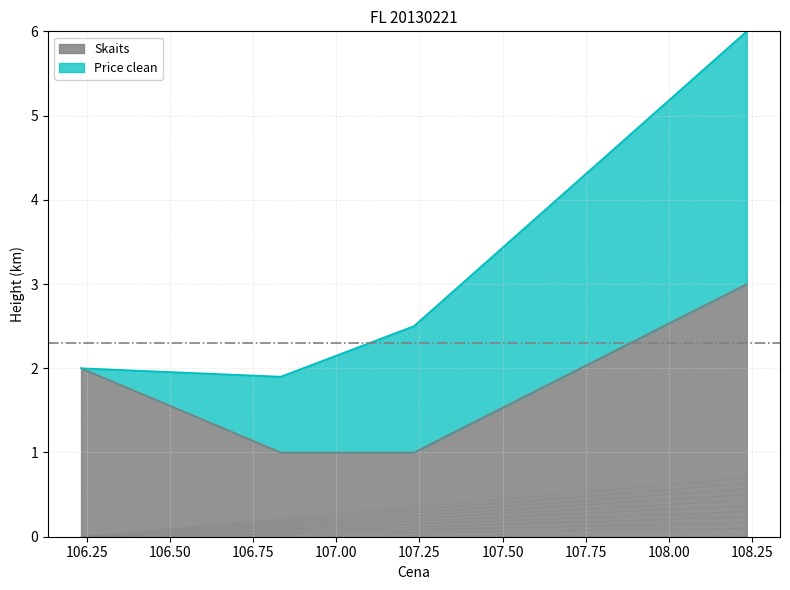

True or false: the data has more than 0 interior local peaks.

False